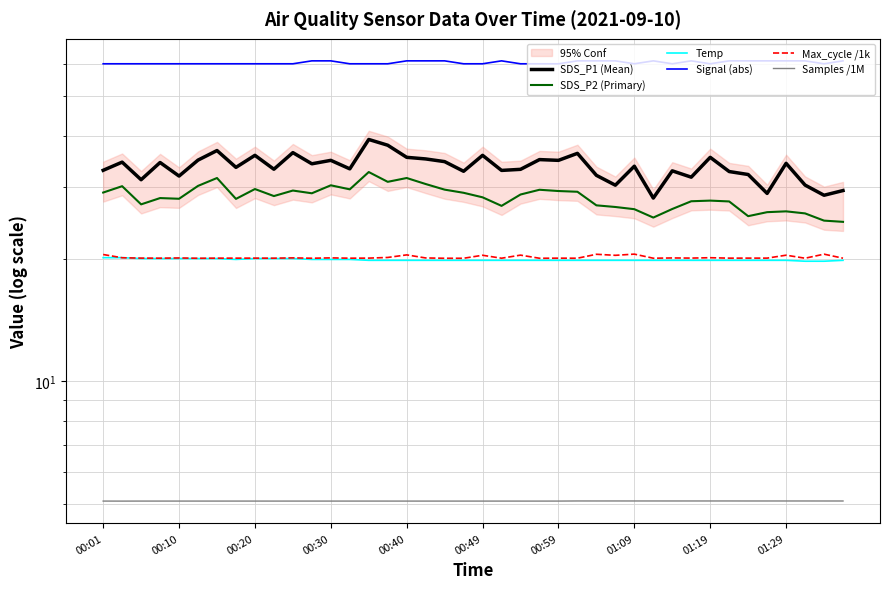

What is the difference between the highest and lowest values at 17?

55.9